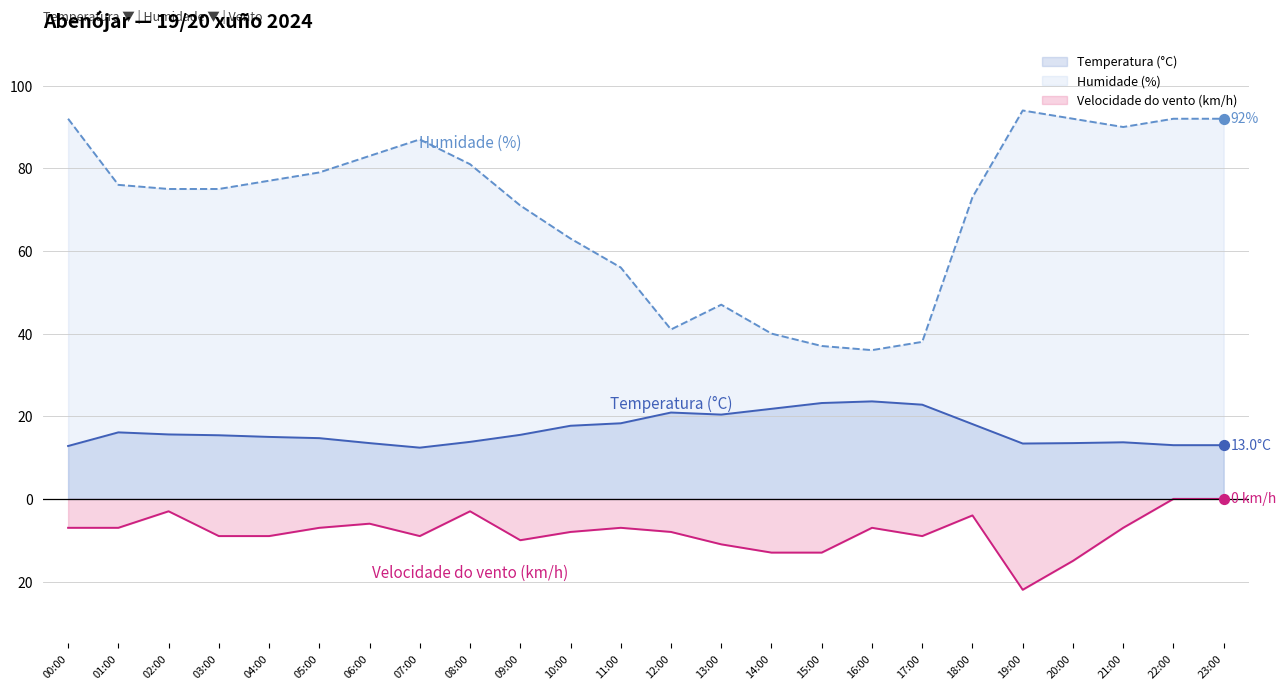

Which series contains the highest Y value?

Humidade (%)